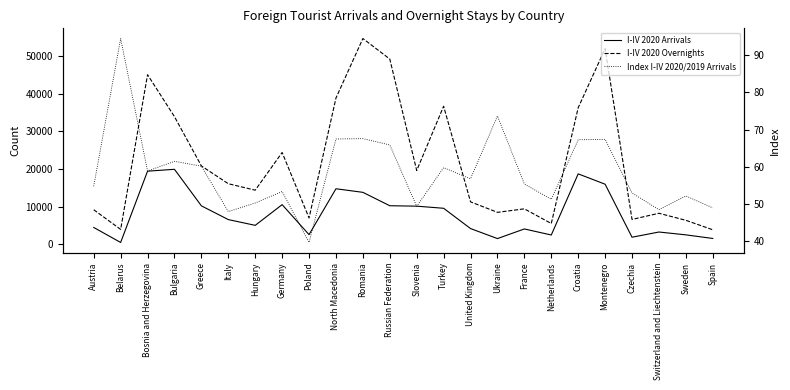

True or false: I-IV 2020 Overnights and Index I-IV 2020/2019 Arrivals intersect in this chart.

False